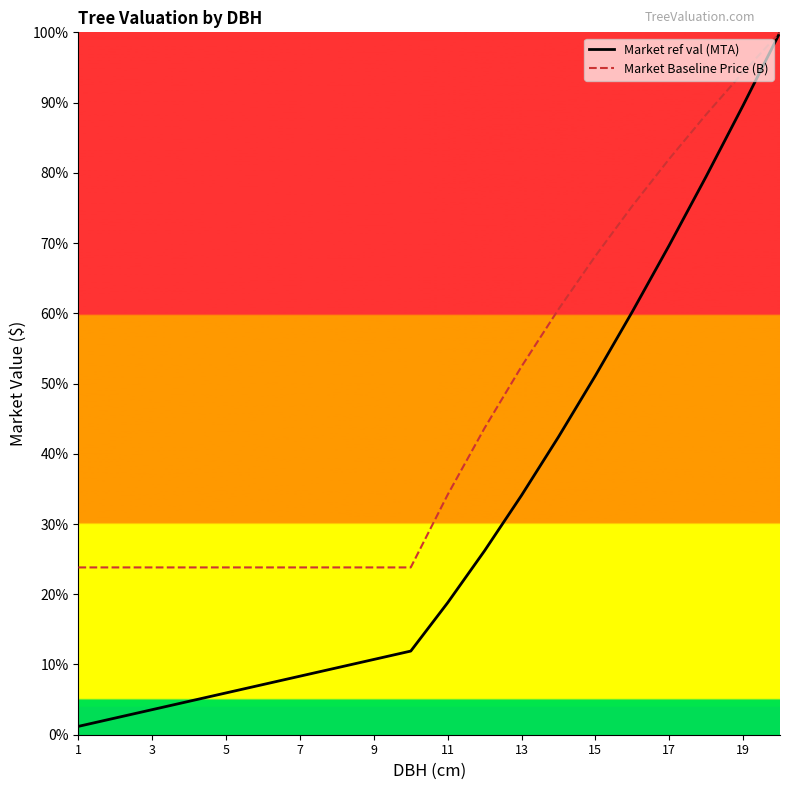

List the series in order of their peak value, lowest first.

Market ref val (MTA), Market Baseline Price (B)